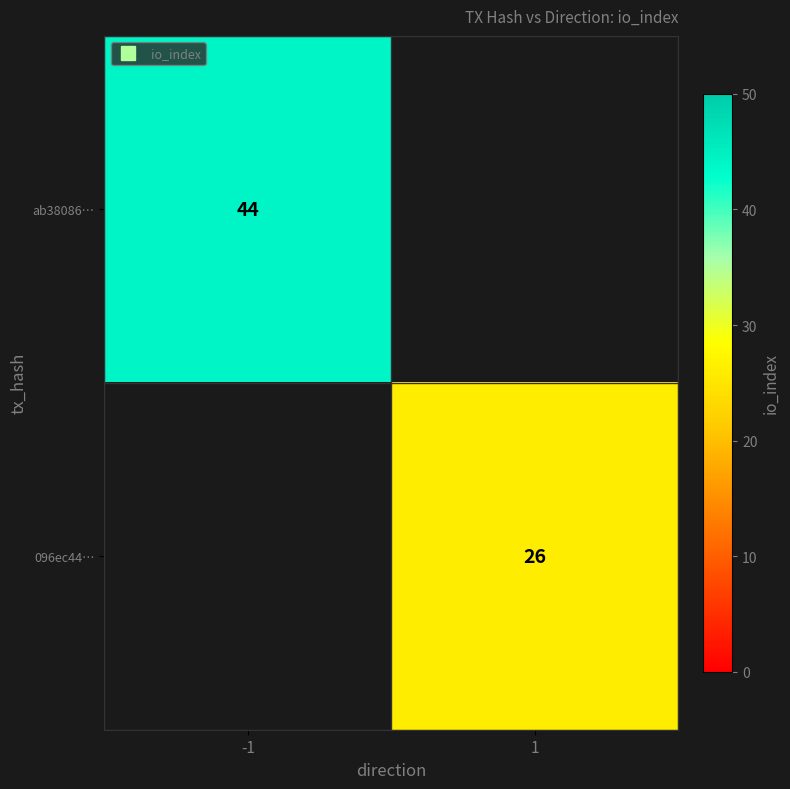

Between 1 and -1, which is larger?

-1